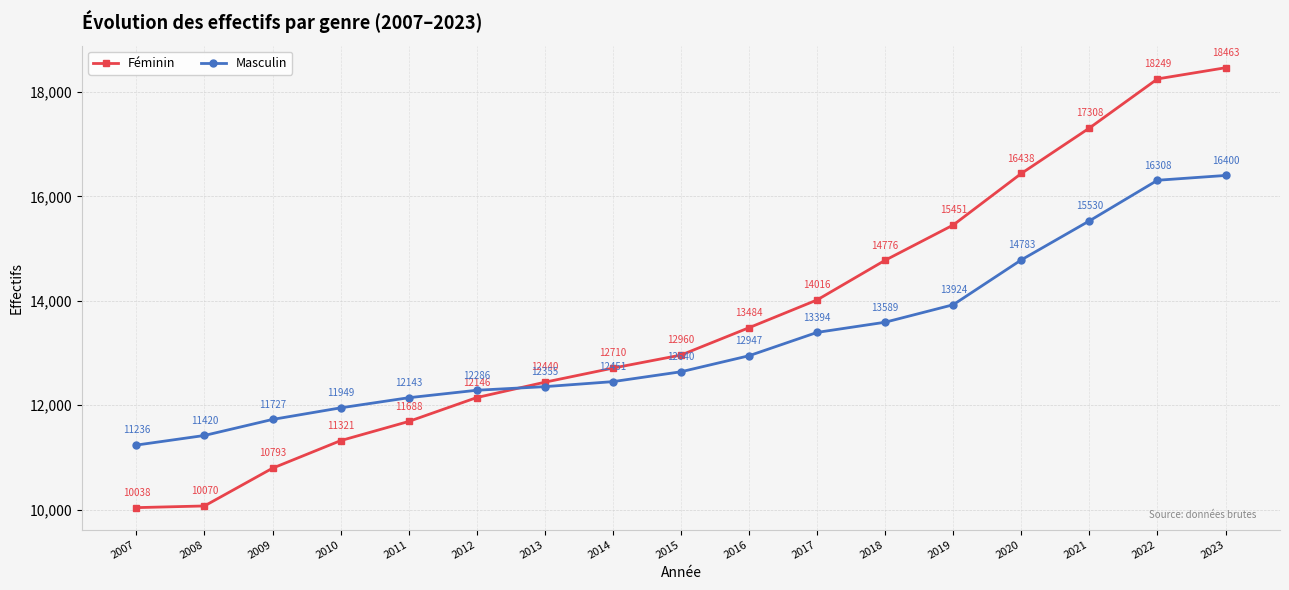

Reading left to right, extract all data points from this chart.

Féminin: 2007=10038	2008=10070	2009=10793	2010=11321	2011=11688	2012=12146	2013=12440	2014=12710	2015=12960	2016=13484	2017=14016	2018=14776	2019=15451	2020=16438	2021=17308	2022=18249	2023=18463
Masculin: 2007=11236	2008=11420	2009=11727	2010=11949	2011=12143	2012=12286	2013=12355	2014=12451	2015=12640	2016=12947	2017=13394	2018=13589	2019=13924	2020=14783	2021=15530	2022=16308	2023=16400